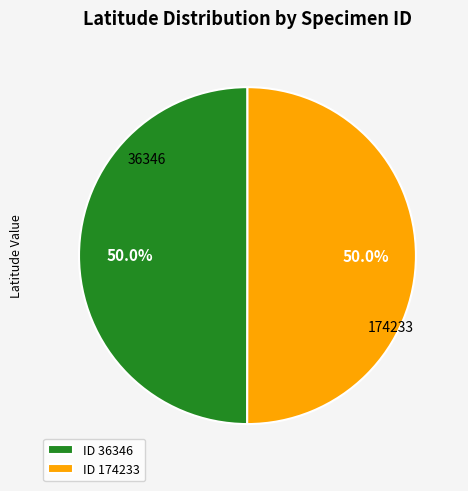

What is the ratio of the value at ID 36346 to the value at ID 174233?

1.0